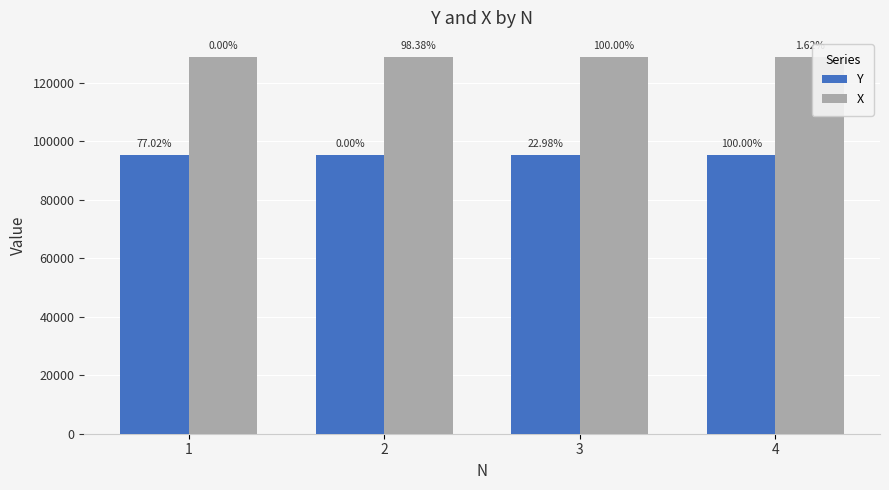

Rank the series by their maximum value, from highest to lowest.

X, Y